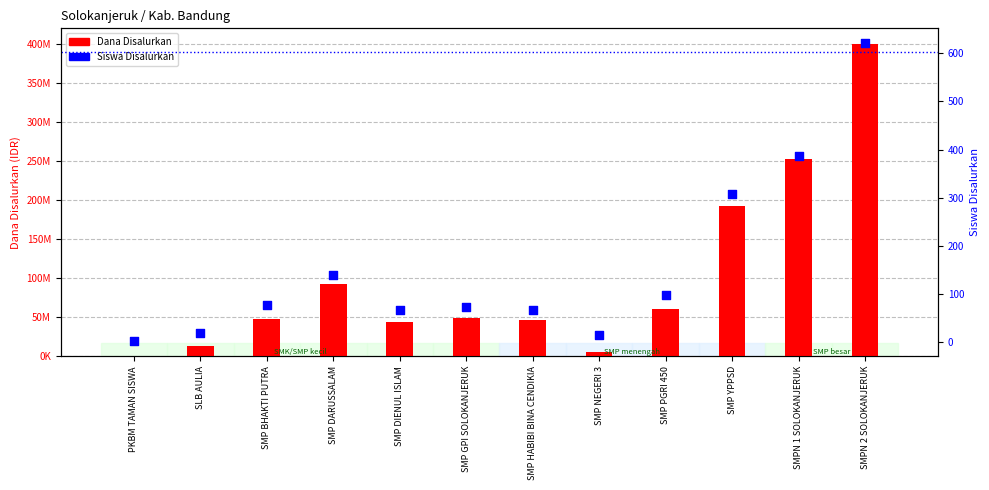

What are all the series names shown in the legend?

Dana Disalurkan, Siswa Disalurkan